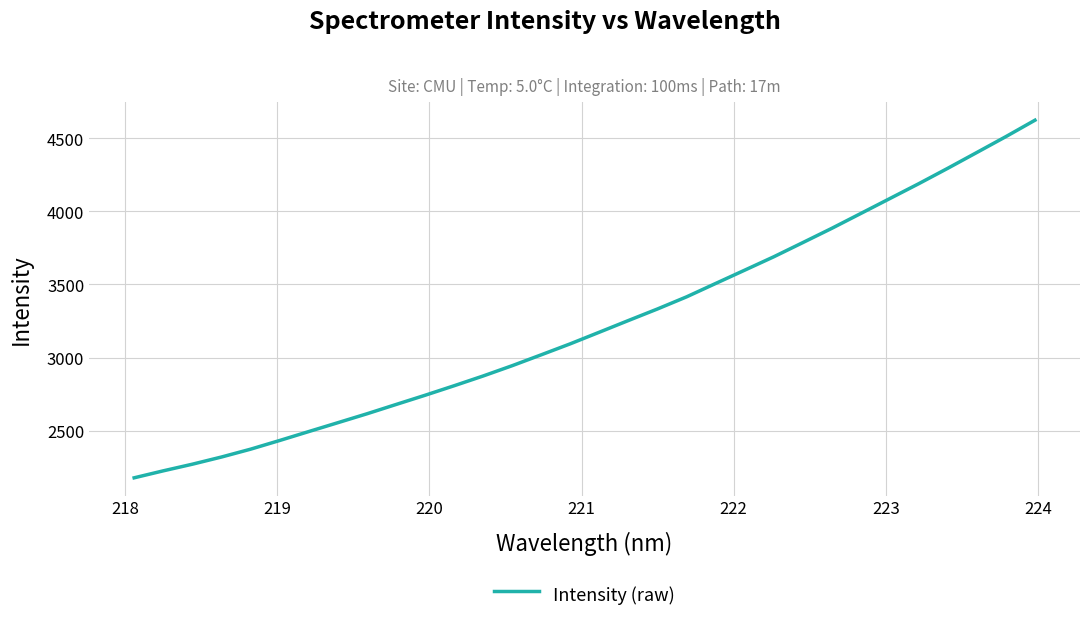

How many lines are shown in the chart?

1